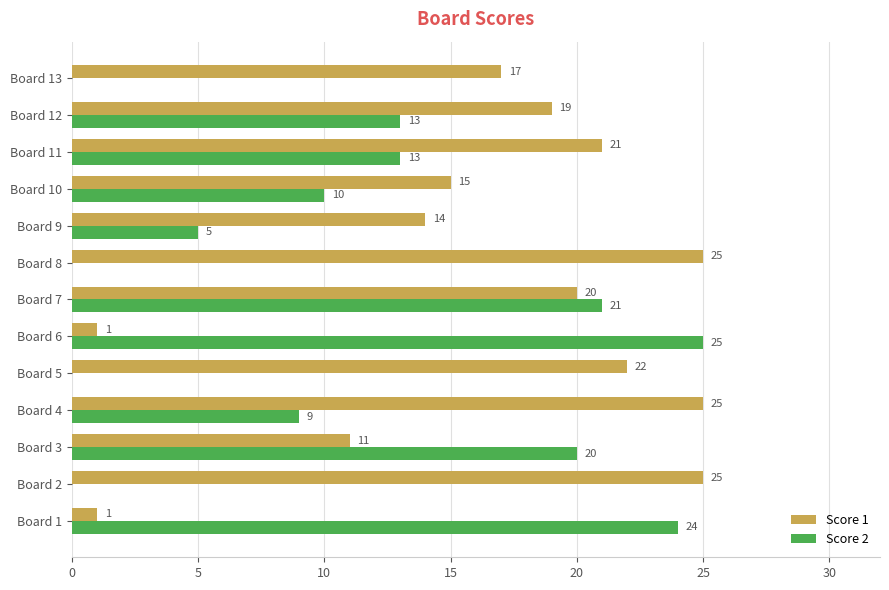

How many categories are shown in the chart?

13